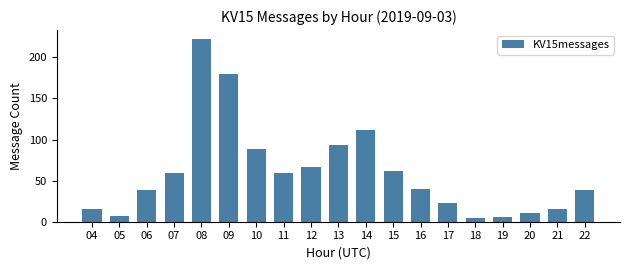

Which has a higher value, 11 or 12?

12